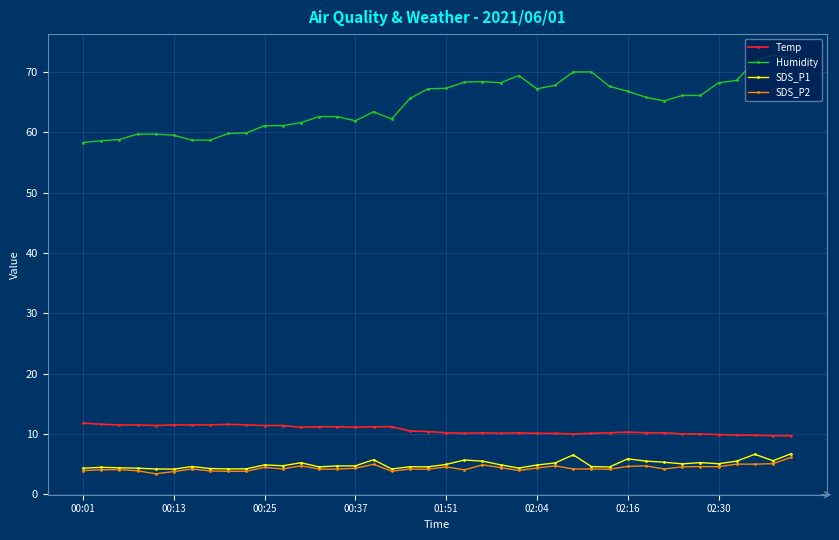

True or false: Temp and SDS_P1 intersect in this chart.

False